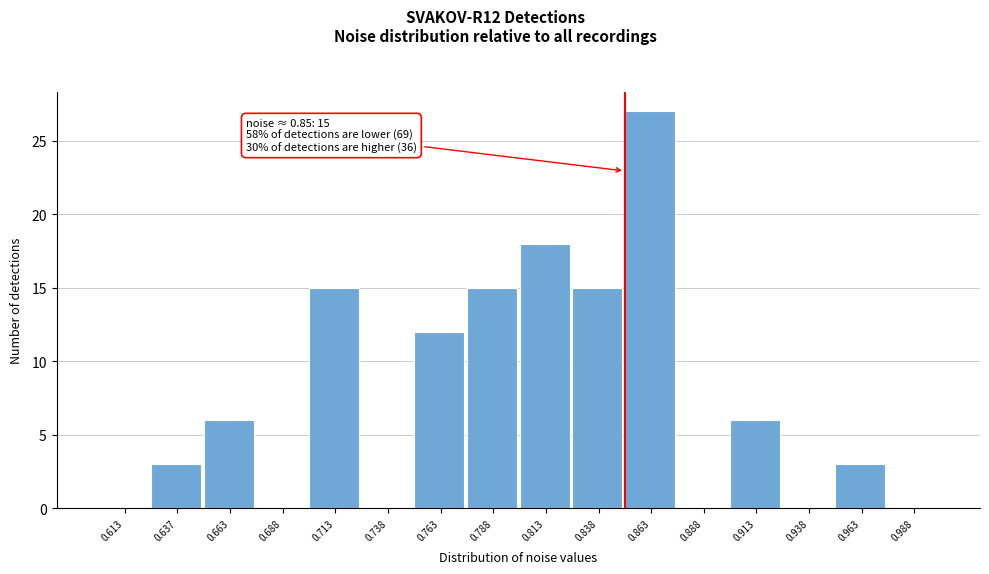

Which range on the x-axis has the tallest bar?

0.850 to 0.875